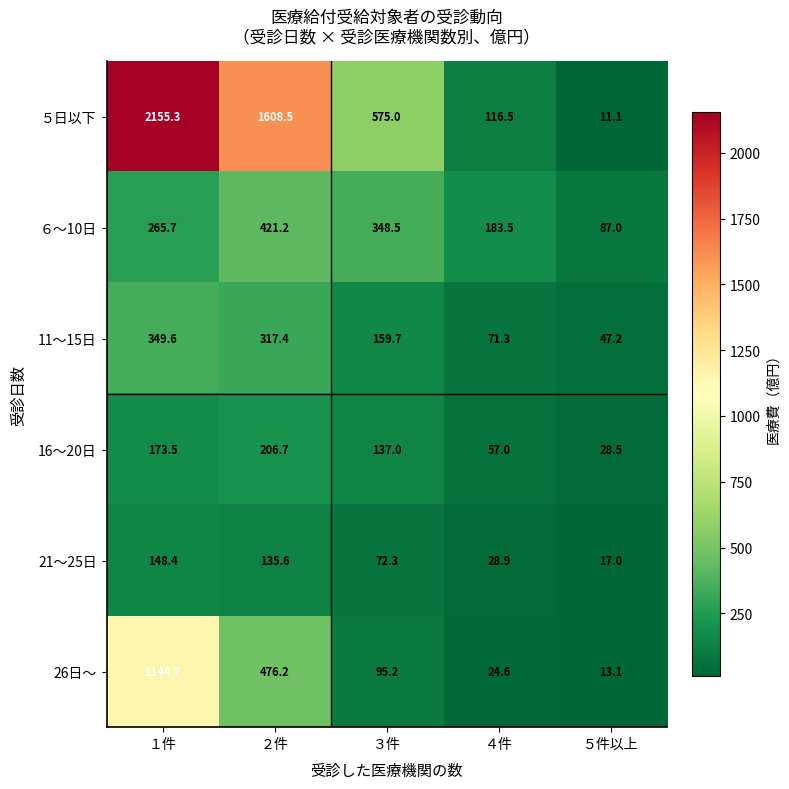

Rank the series at ２件 from highest to lowest value.

５日以下, 26日～, ６～10日, 11～15日, 16～20日, 21～25日